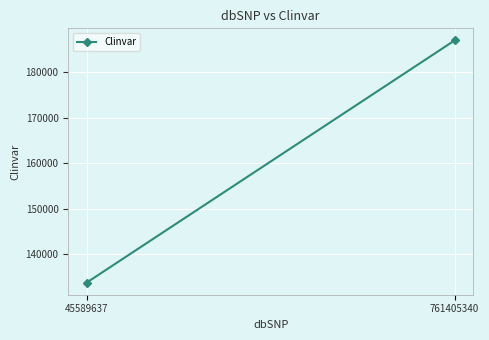

What is the difference between the values at 761405340 and 45589637?

53237